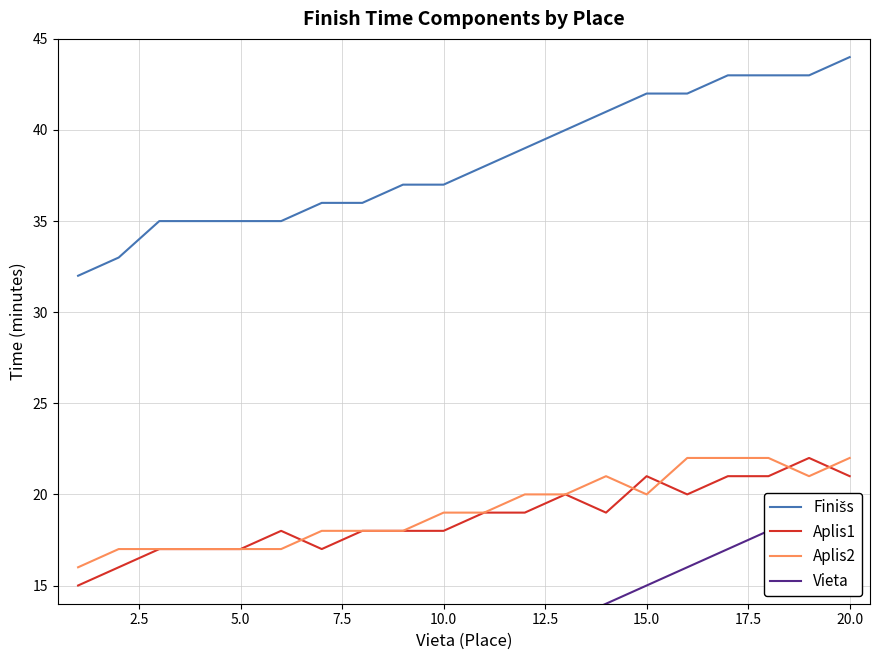

Reading left to right, extract all data points from this chart.

Finišs: 32	33	35	35	35	35	36	36	37	37	38	39	40	41	42	42	43	43	43	44
Aplis1: 15	16	17	17	17	18	17	18	18	18	19	19	20	19	21	20	21	21	22	21
Aplis2: 16	17	17	17	17	17	18	18	18	19	19	20	20	21	20	22	22	22	21	22
Vieta: 1	2	3	4	5	6	7	8	9	10	11	12	13	14	15	16	17	18	19	20